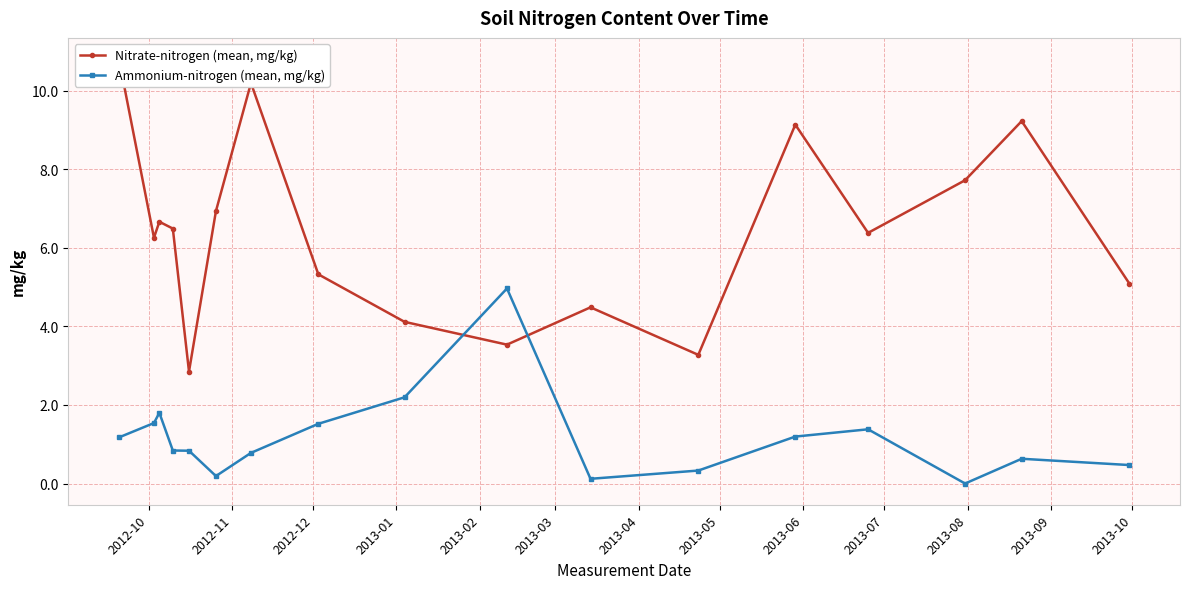

How many data points in Nitrate-nitrogen (mean, mg/kg) are above 6?

10